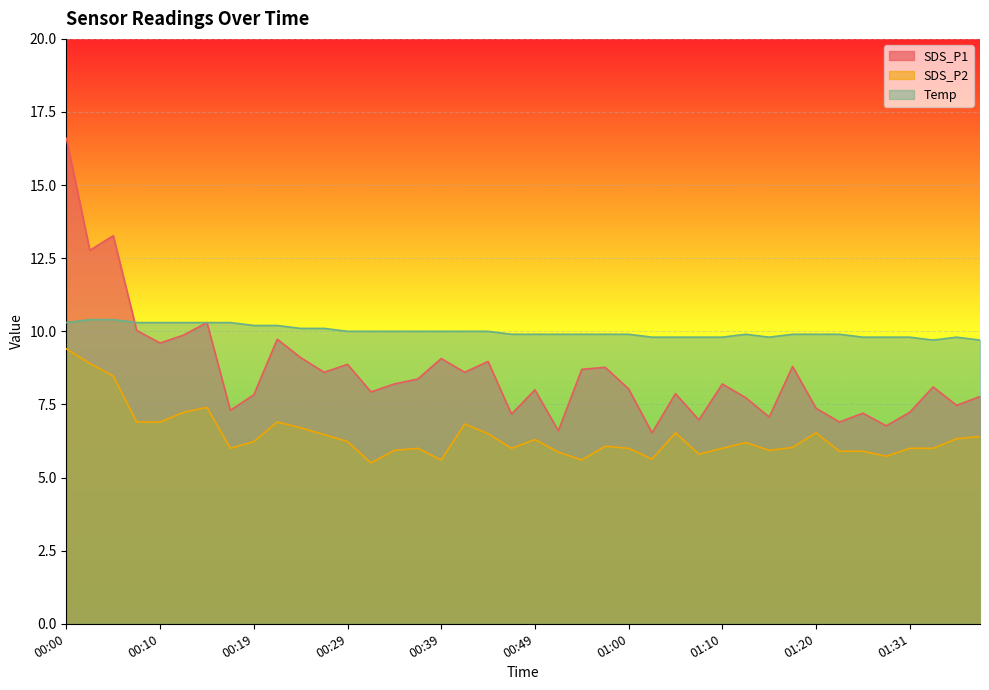

List the series in order of their peak value, highest first.

SDS_P1, Temp, SDS_P2